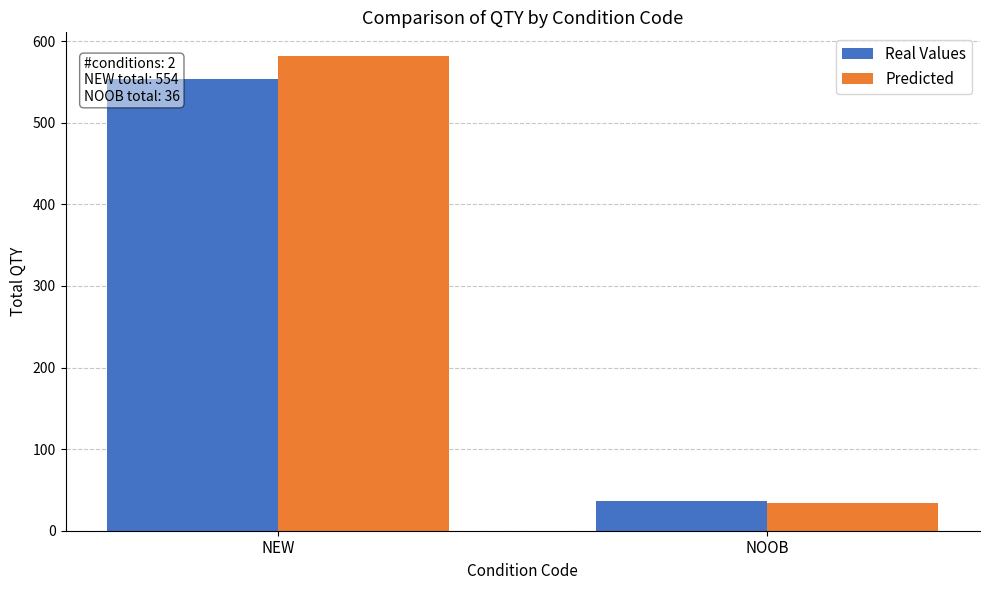

At which category is the sum across all series the highest?

NEW